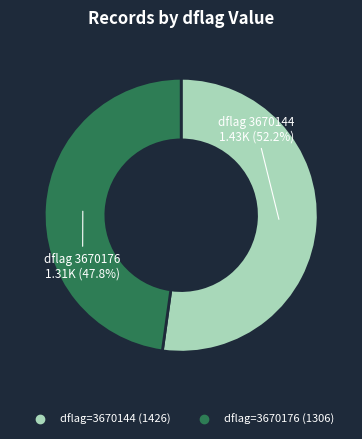

Does any single category account for the majority?

Yes